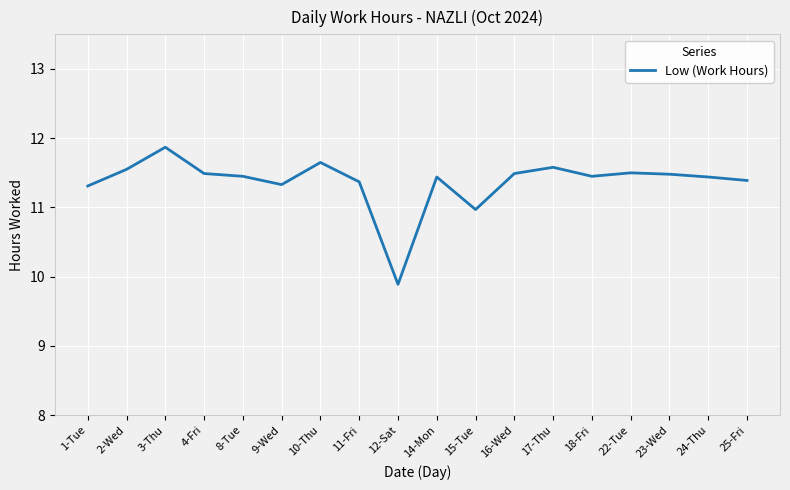

What is the maximum value shown in the chart?

11.9